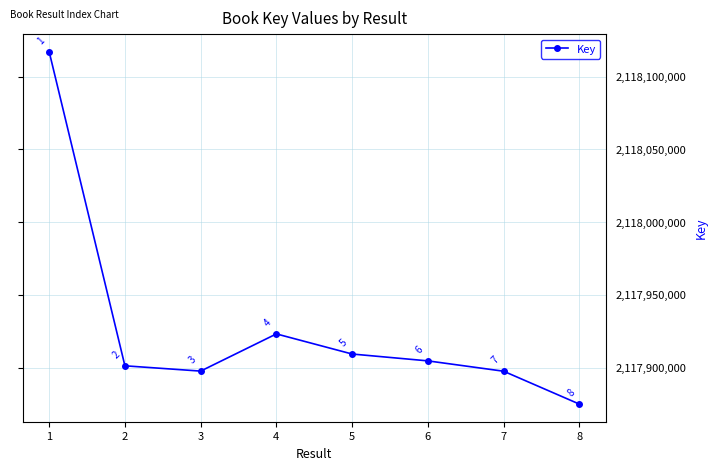

How many series are shown in this chart?

1